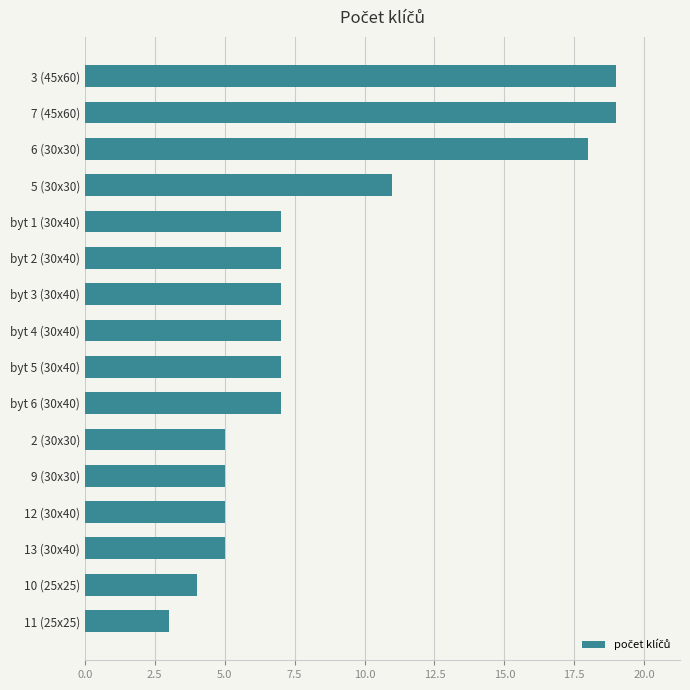

Reading top to bottom, what are all the values shown in this chart?

19	19	18	11	7	7	7	7	7	7	5	5	5	5	4	3